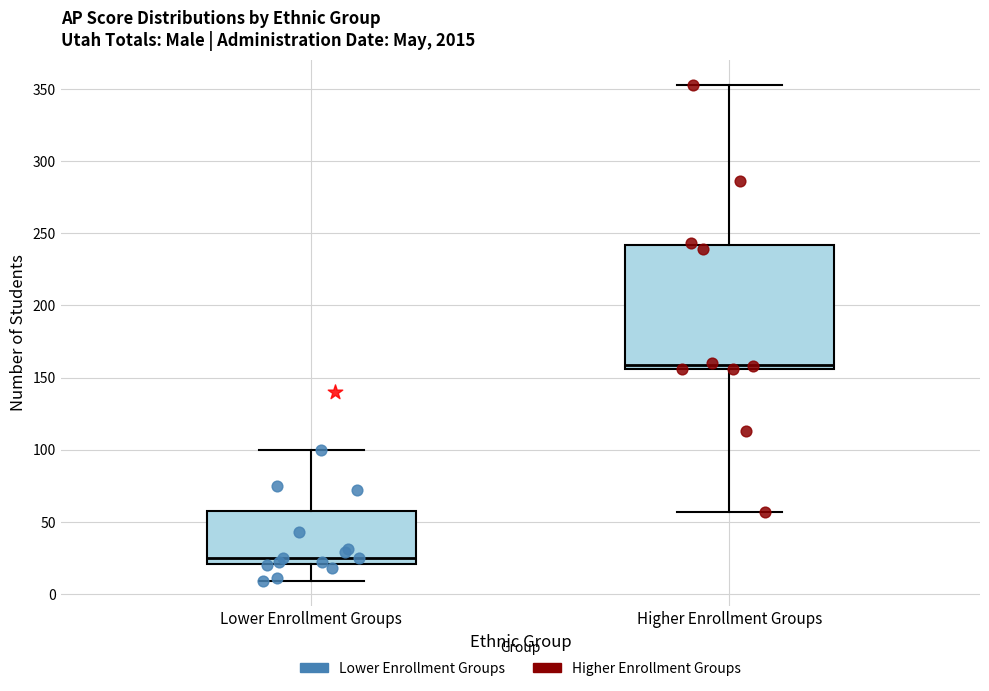

Comparing the boxes themselves (not the whiskers), which one is the tallest?

Higher Enrollment Groups